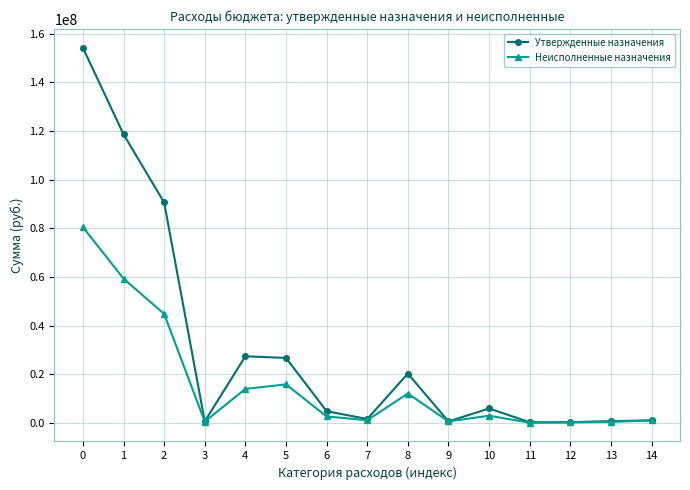

Where is the first local minimum for Утвержденные назначения?

3